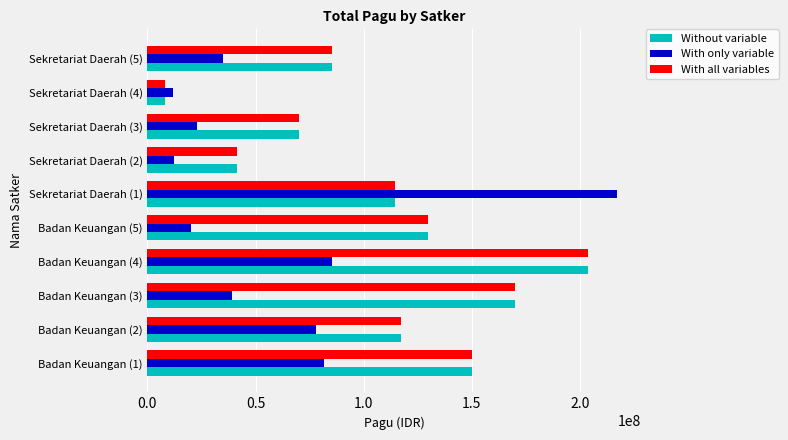

The value of With only variable at Badan Keuangan (5) is 20100000. True or false?

True